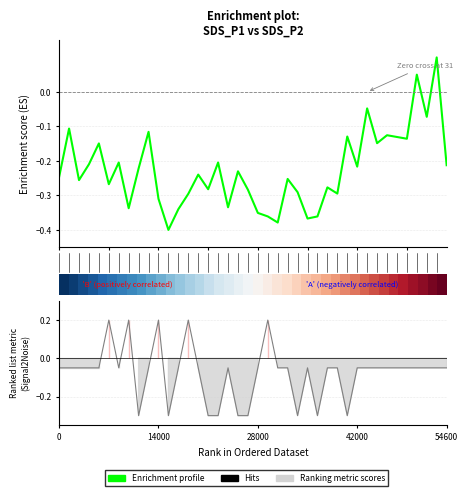

Does the chart display data point markers on the line(s)?

No